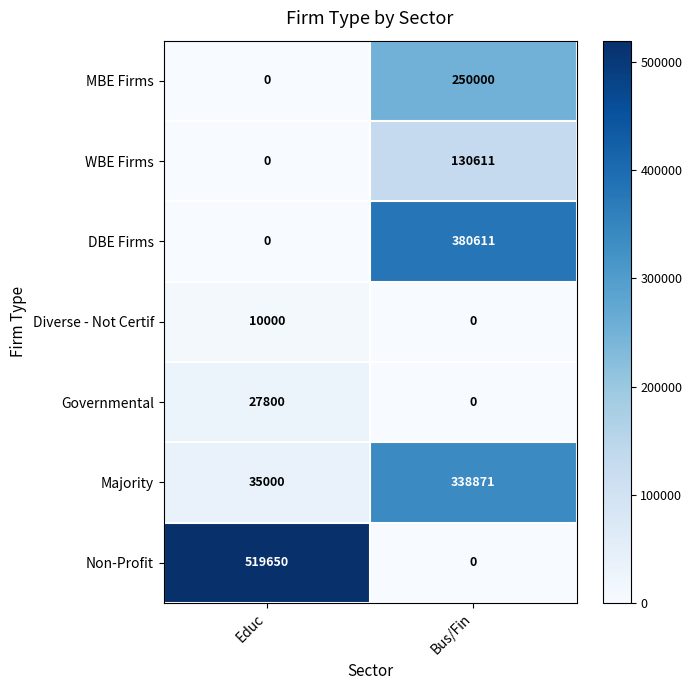

True or false: WBE Firms has a value of 130611 at Bus/Fin.

True